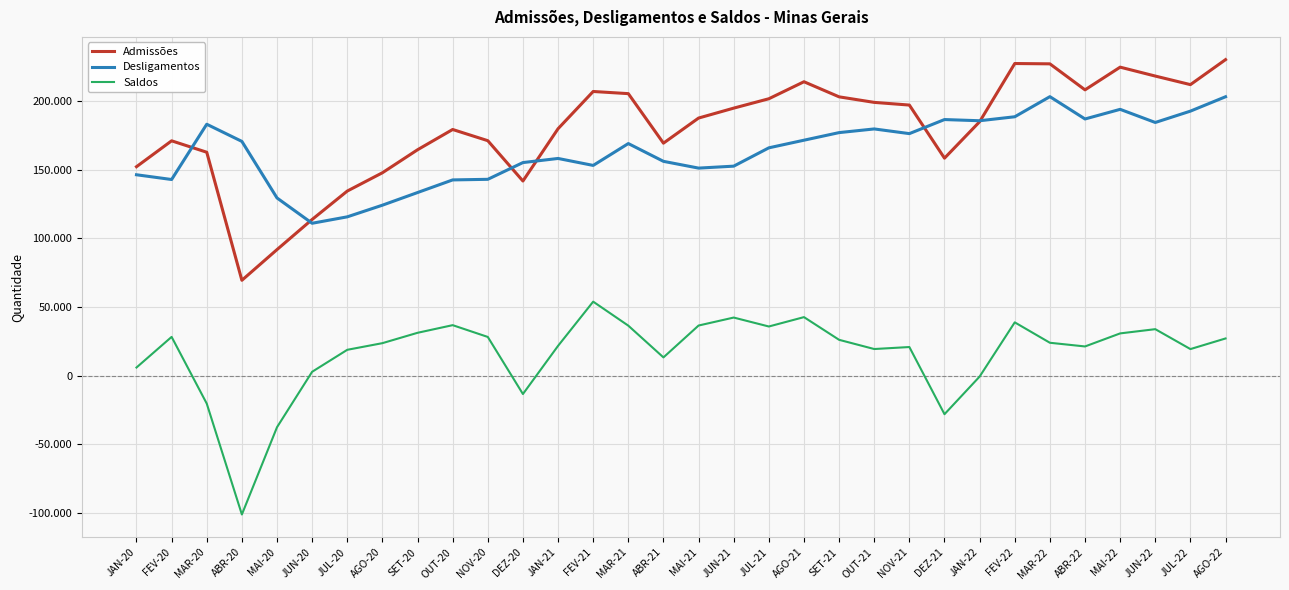

What is the sum of the Desligamentos values at MAR-21 and FEV-20?

311965